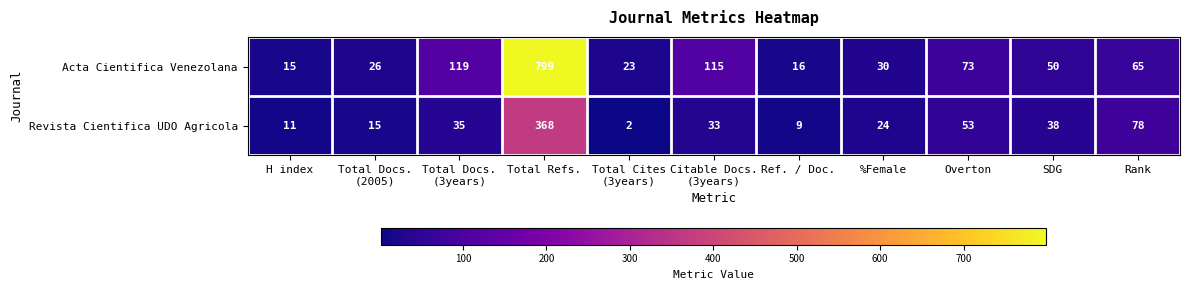

The value of Revista Cientifica UDO Agricola at SDG is 55. True or false?

False